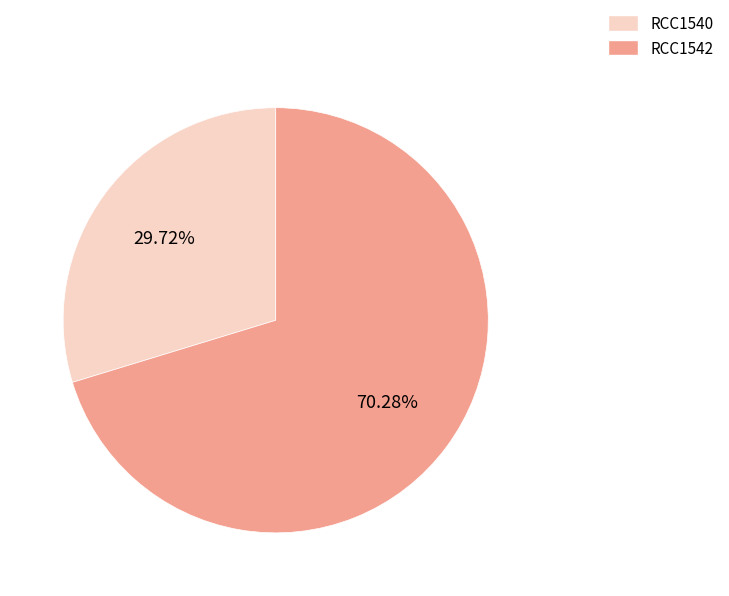

To the nearest percent, what percentage of the pie is RCC1540?

30%